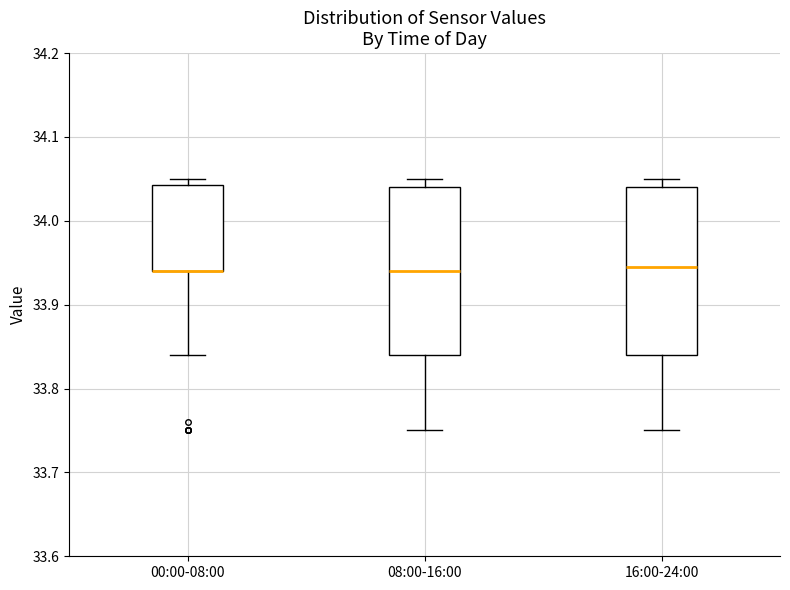

Where does the lower whisker of the box for 16:00-24:00 end on the y-axis? The values are not printed on the chart, so give them approximately, as read against the axis.

33.75